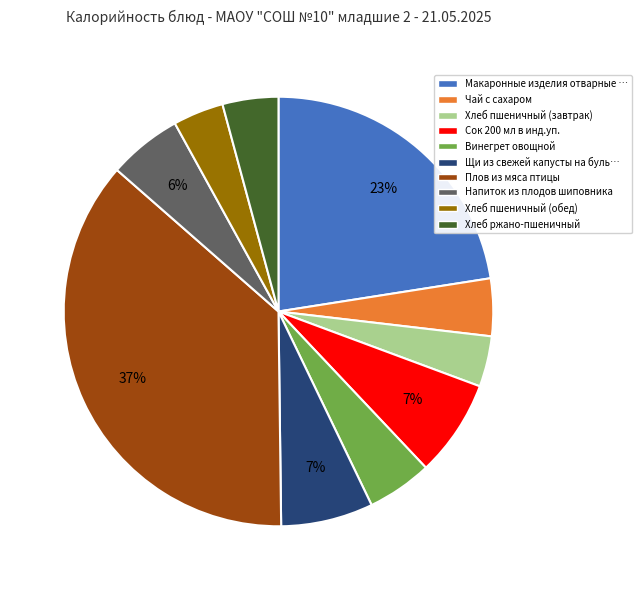

Do Хлеб пшеничный (обед) and Чай с сахаром together represent more than half of the pie?

No